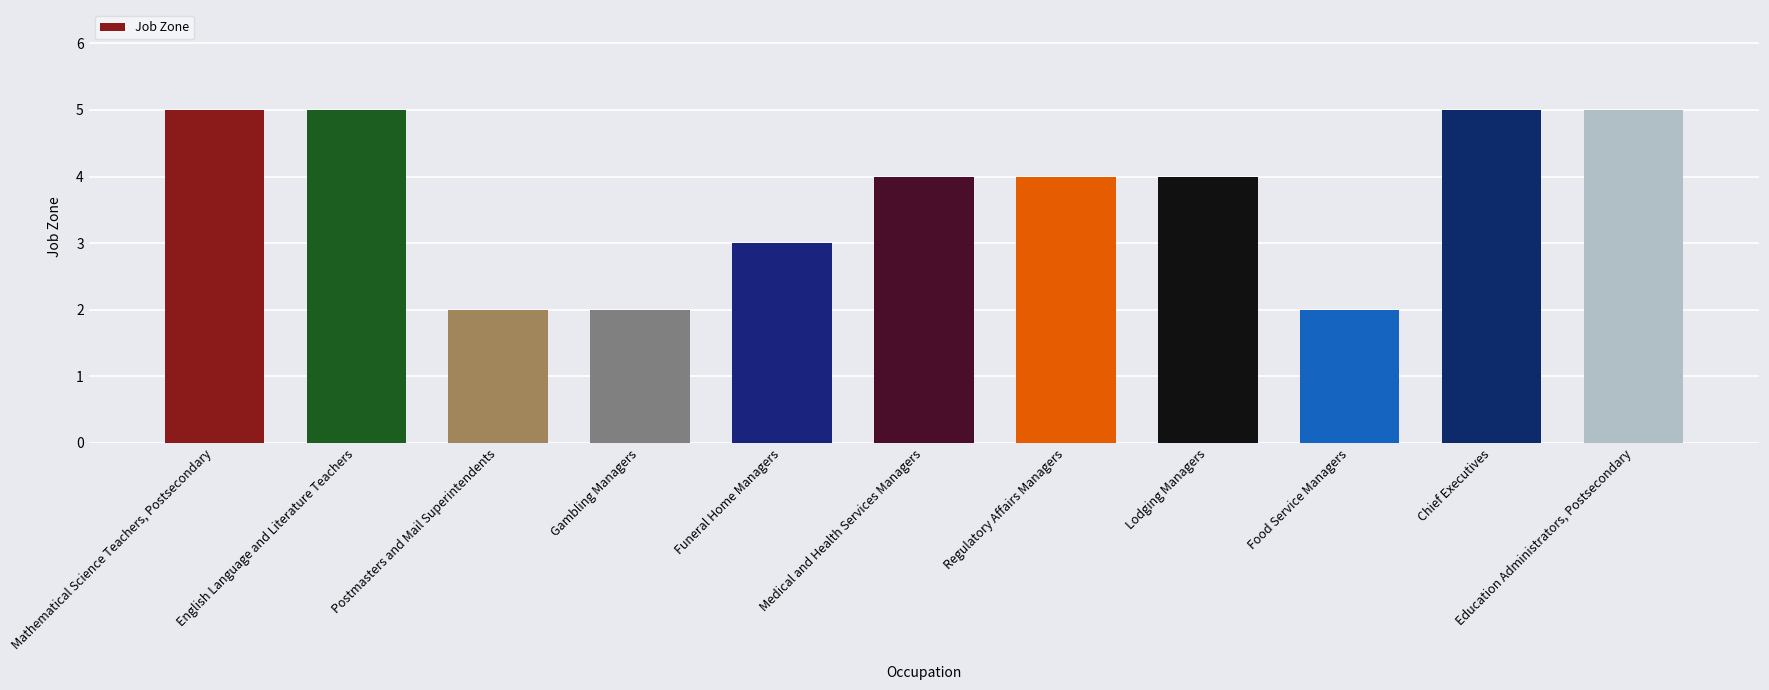

Count the values in the range 2 to 5.

11